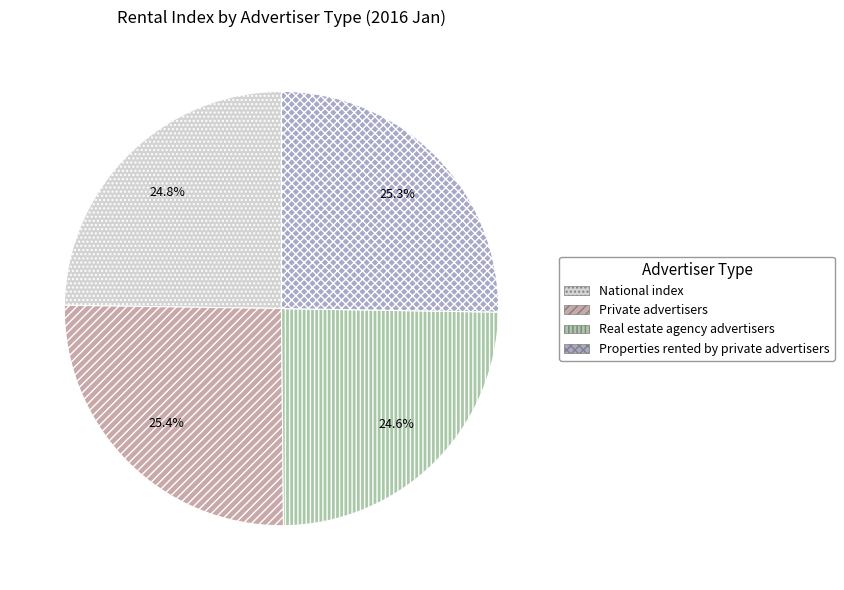

What percentage is the Properties rented by private advertisers slice, to the nearest percent?

25%